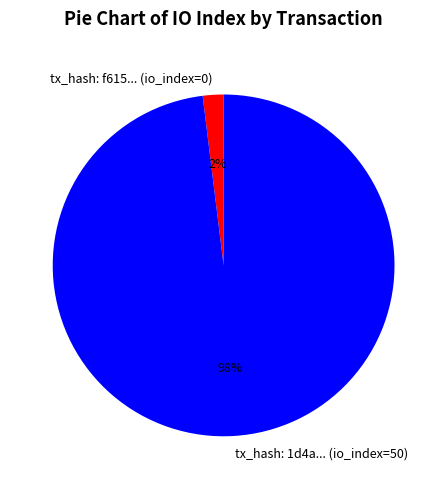

Between tx_hash: 1d4a... (io_index=50) and tx_hash: f615... (io_index=0), which is larger?

tx_hash: 1d4a... (io_index=50)